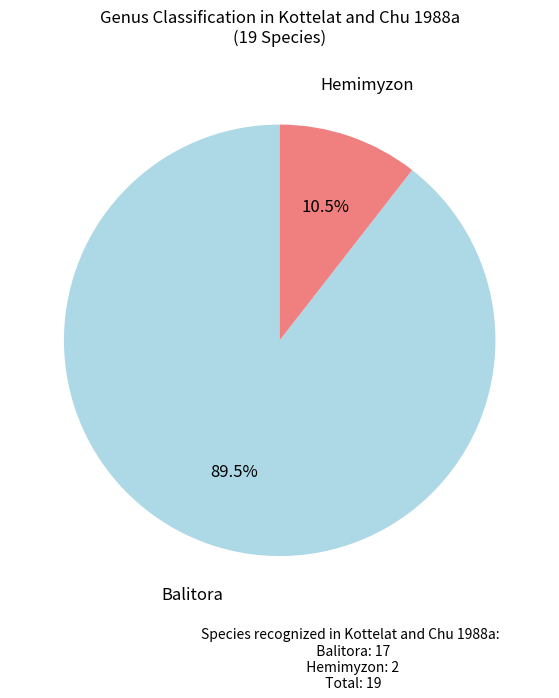

Which slice is the smallest?

Hemimyzon